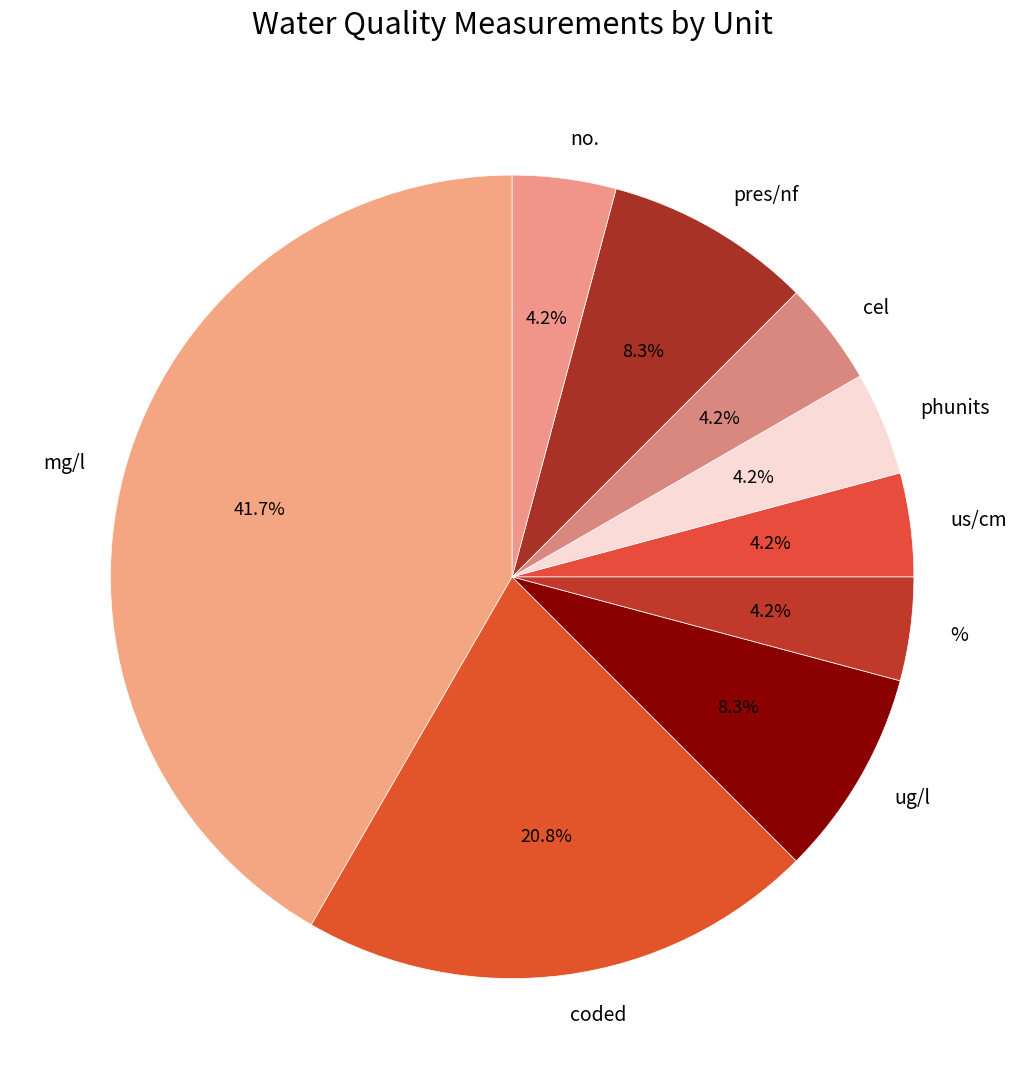

Is phunits the majority of the pie?

No